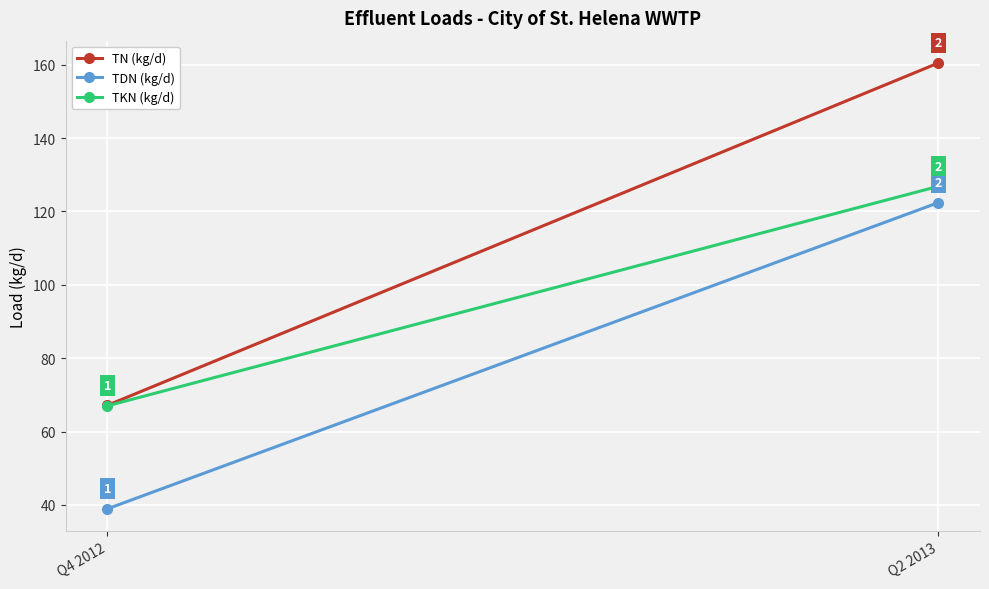

Reading left to right, list all the values displayed in this chart.

TN (kg/d): 67.1	160.5
TDN (kg/d): 38.9	122.4
TKN (kg/d): 67.0	126.9